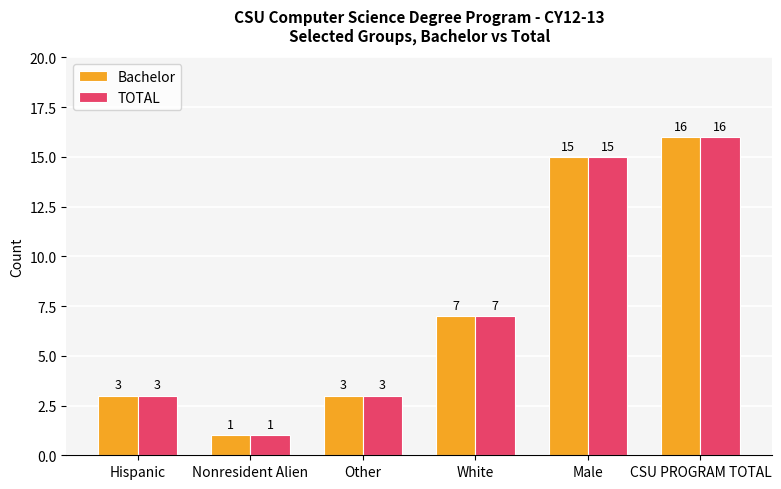

What is the difference between the maximum and minimum values in the Bachelor series?

15